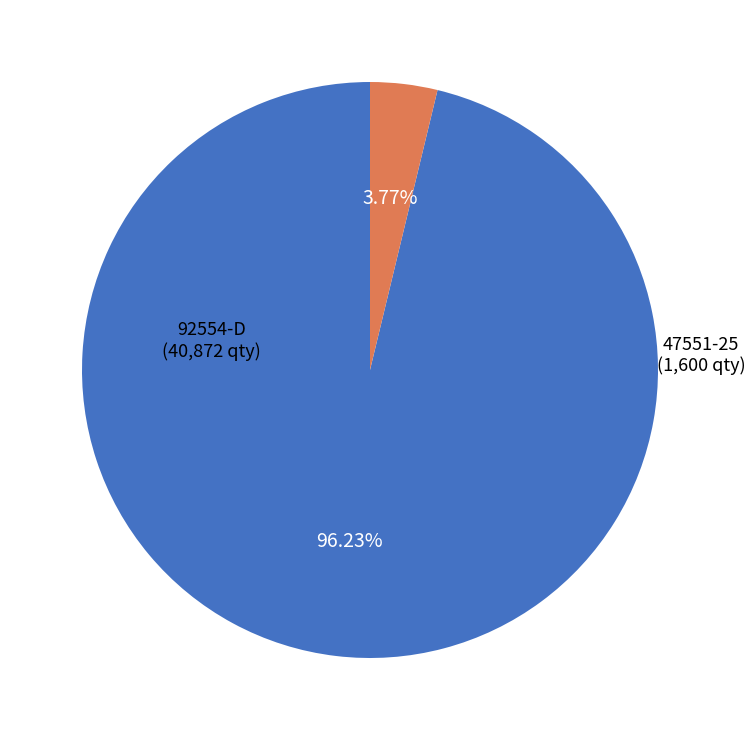

Count the number of slices in the pie.

2